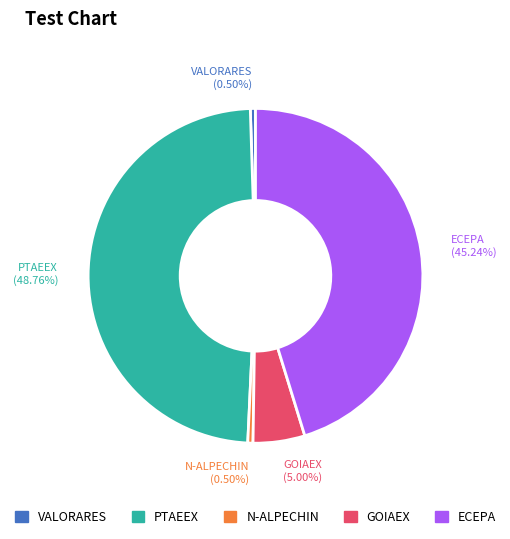

To the nearest percent, what is the combined percentage of N-ALPECHIN and PTAEEX?

49%